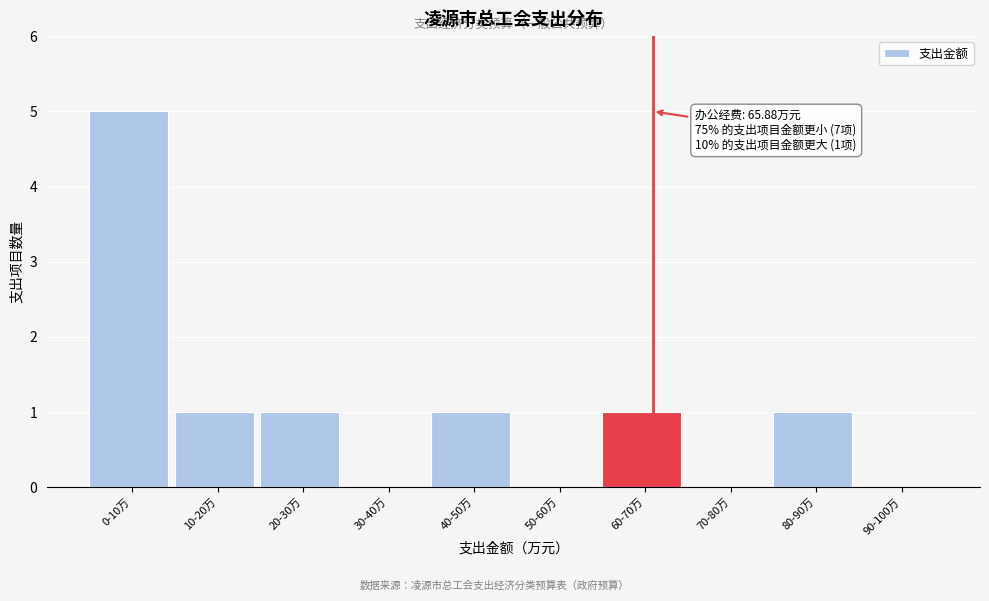

Reading left to right, what are all the values shown in this chart?

0-10万=5	10-20万=1	20-30万=1	30-40万=0	40-50万=1	50-60万=0	60-70万=1	70-80万=0	80-90万=1	90-100万=0